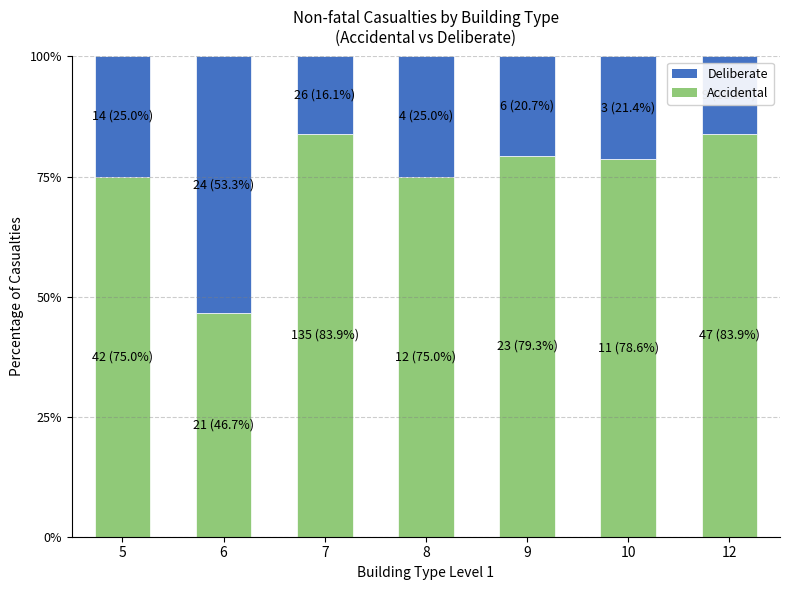

What is the difference between the maximum and minimum values in the Accidental series?

37.3